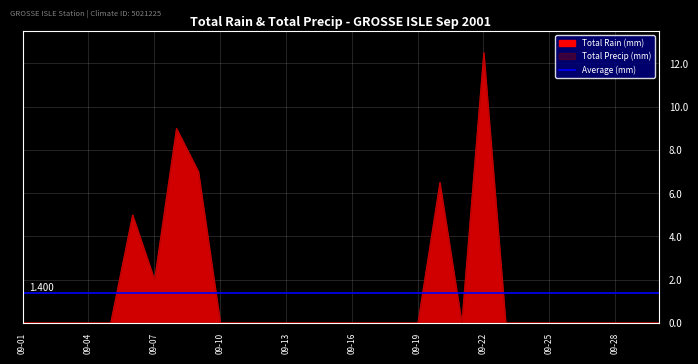

Reading left to right, extract all data points from this chart.

Total Rain (mm): 2001-09-01=0.0	2001-09-02=0.0	2001-09-03=0.0	2001-09-04=0.0	2001-09-05=0.0	2001-09-06=5.0	2001-09-07=2.0	2001-09-08=9.0	2001-09-09=7.0	2001-09-10=0.0	2001-09-11=0.0	2001-09-12=0.0	2001-09-13=0.0	2001-09-14=0.0	2001-09-15=0.0	2001-09-16=0.0	2001-09-17=0.0	2001-09-18=0.0	2001-09-19=0.0	2001-09-20=6.5	2001-09-21=0.0	2001-09-22=12.5	2001-09-23=0.0	2001-09-24=0.0	2001-09-25=0.0	2001-09-26=0.0	2001-09-27=0.0	2001-09-28=0.0	2001-09-29=0.0	2001-09-30=0.0
Total Precip (mm): 2001-09-01=0.0	2001-09-02=0.0	2001-09-03=0.0	2001-09-04=0.0	2001-09-05=0.0	2001-09-06=5.0	2001-09-07=2.0	2001-09-08=9.0	2001-09-09=7.0	2001-09-10=0.0	2001-09-11=0.0	2001-09-12=0.0	2001-09-13=0.0	2001-09-14=0.0	2001-09-15=0.0	2001-09-16=0.0	2001-09-17=0.0	2001-09-18=0.0	2001-09-19=0.0	2001-09-20=6.5	2001-09-21=0.0	2001-09-22=12.5	2001-09-23=0.0	2001-09-24=0.0	2001-09-25=0.0	2001-09-26=0.0	2001-09-27=0.0	2001-09-28=0.0	2001-09-29=0.0	2001-09-30=0.0